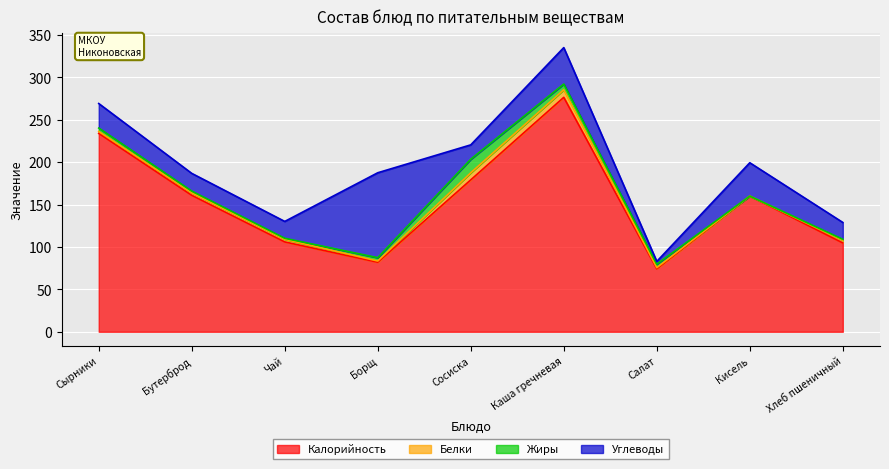

True or false: Калорийность has a value of 117.2 at Сосиска.

False